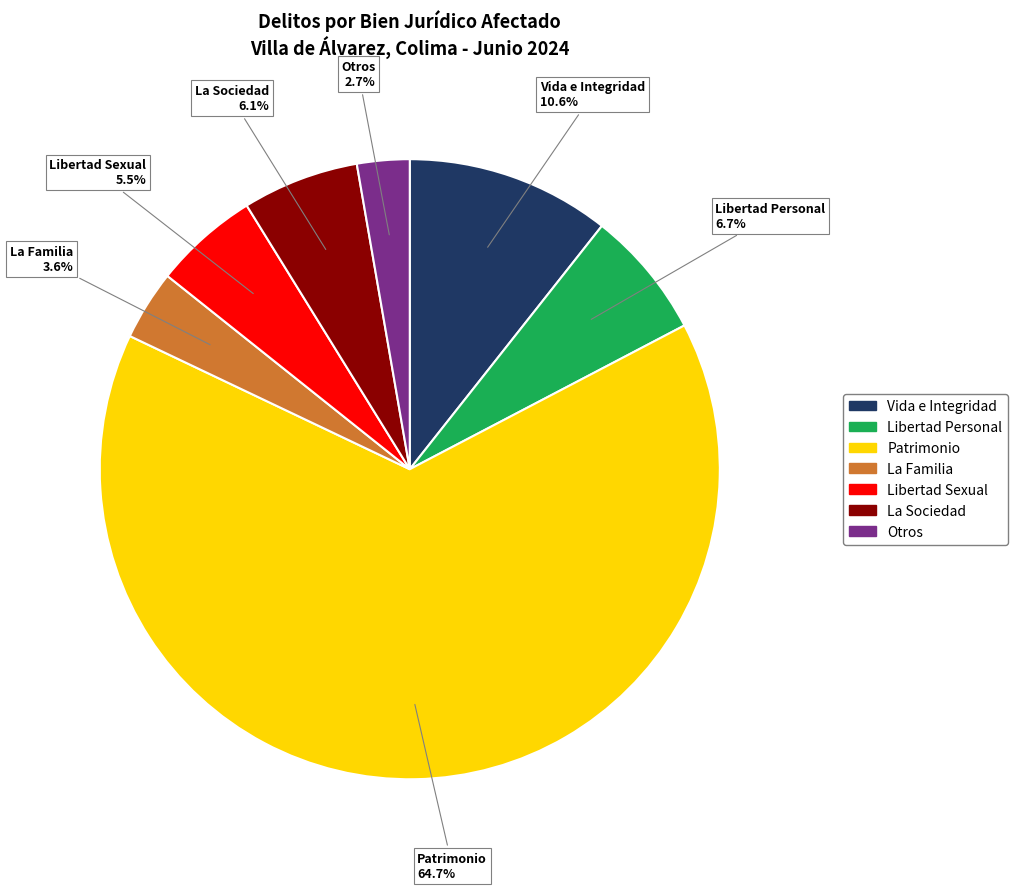

To the nearest percent, what is the difference between the largest and smallest slice percentages?

62%